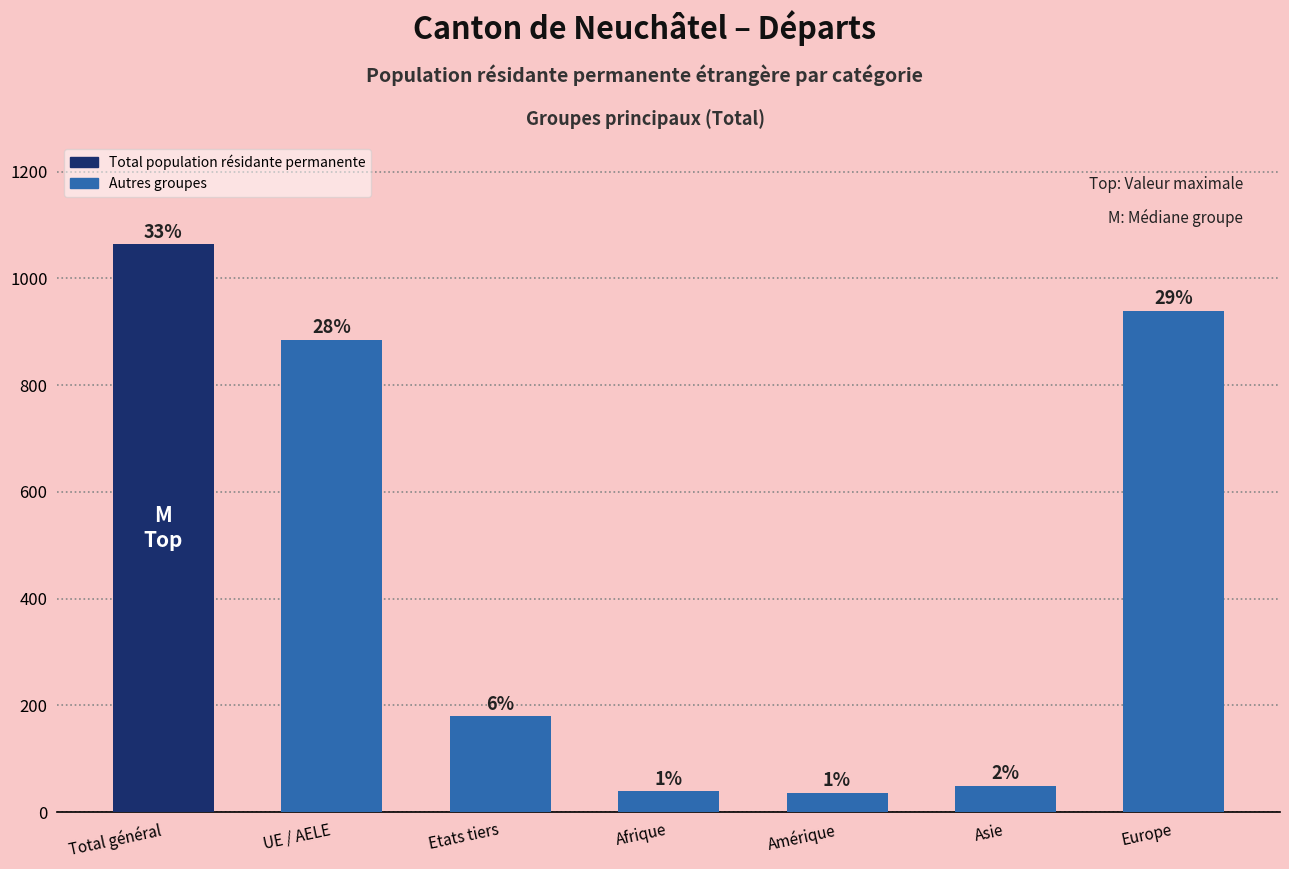

How many bars are there in total?

7